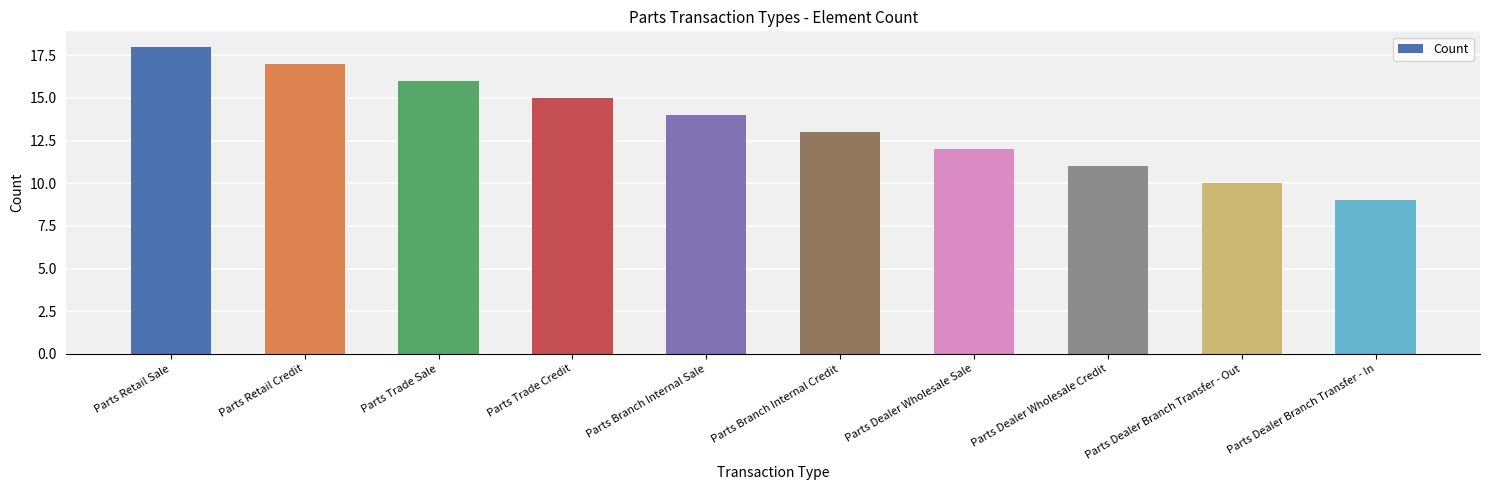

Rank the categories by value from lowest to highest.

Parts Dealer Branch Transfer - In, Parts Dealer Branch Transfer - Out, Parts Dealer Wholesale Credit, Parts Dealer Wholesale Sale, Parts Branch Internal Credit, Parts Branch Internal Sale, Parts Trade Credit, Parts Trade Sale, Parts Retail Credit, Parts Retail Sale